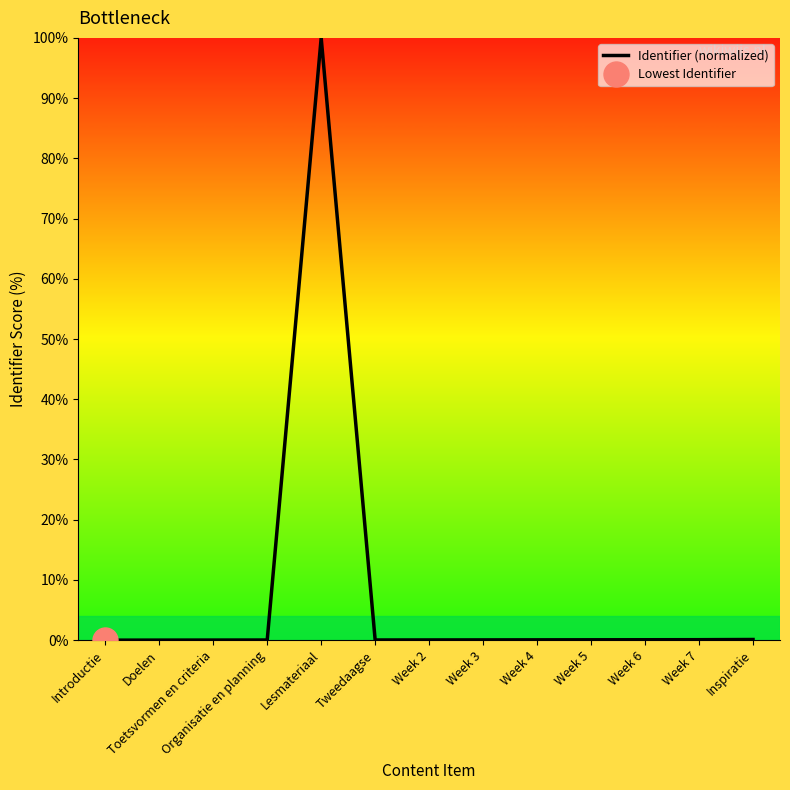

How many interior local peaks (higher than both neighbors) does the data have?

1